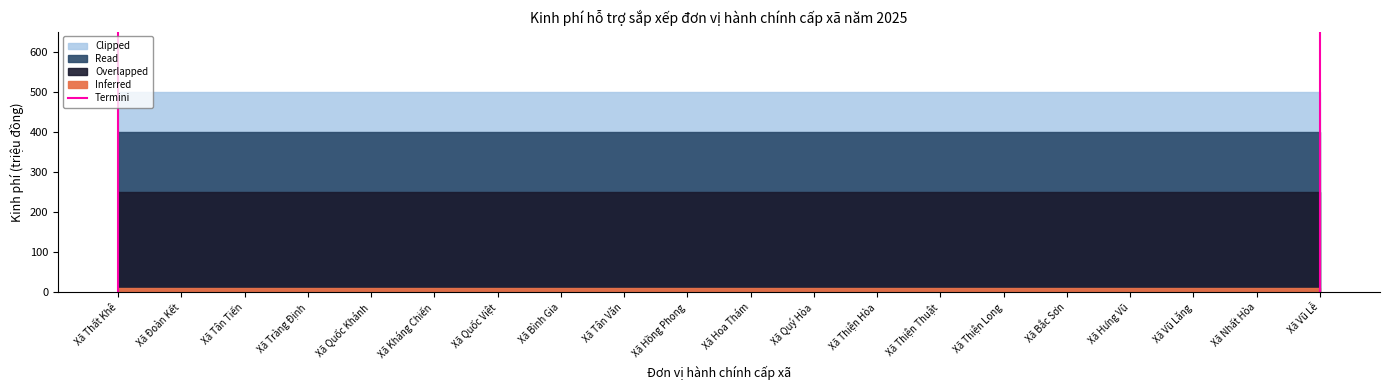

What position from the left is Xã Thất Khê?

1